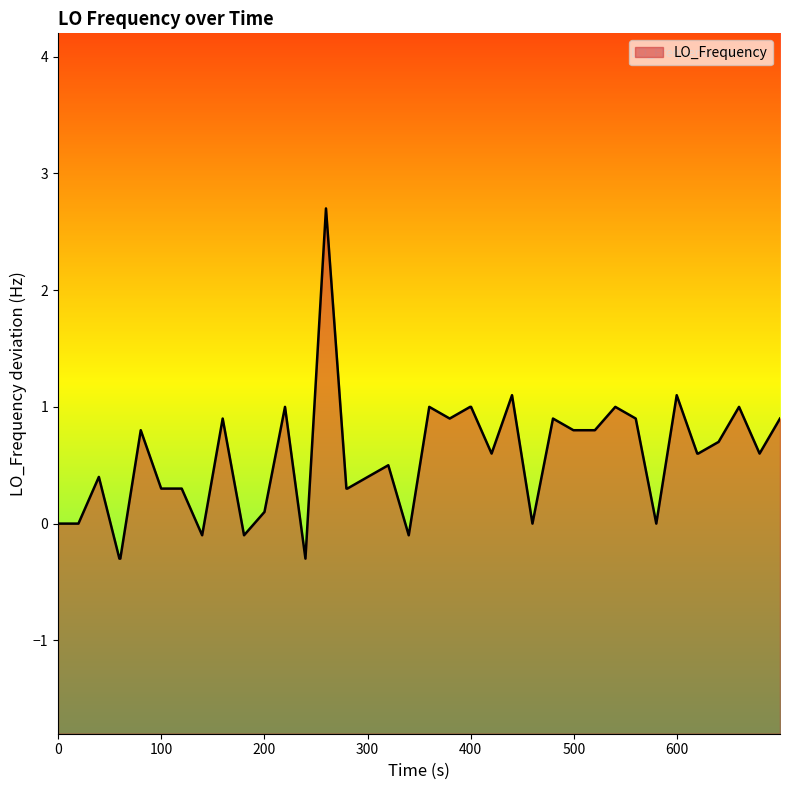

How many points are lower than both their immediate neighbors (excluding endpoints)?

9